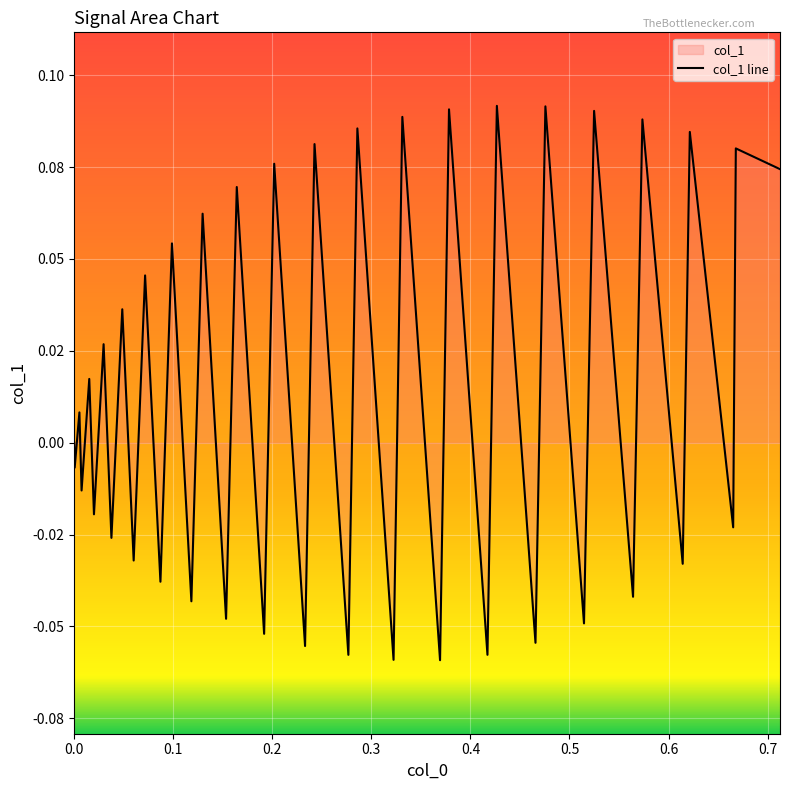

How many points are lower than both their immediate neighbors (excluding endpoints)?

19